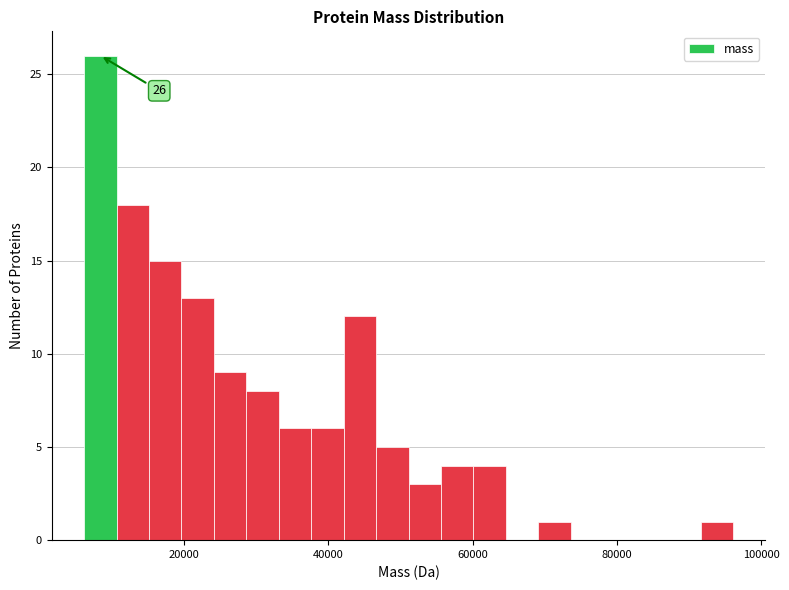

Read against the x-axis, roughly where is the centre of the tallest bar?

8000